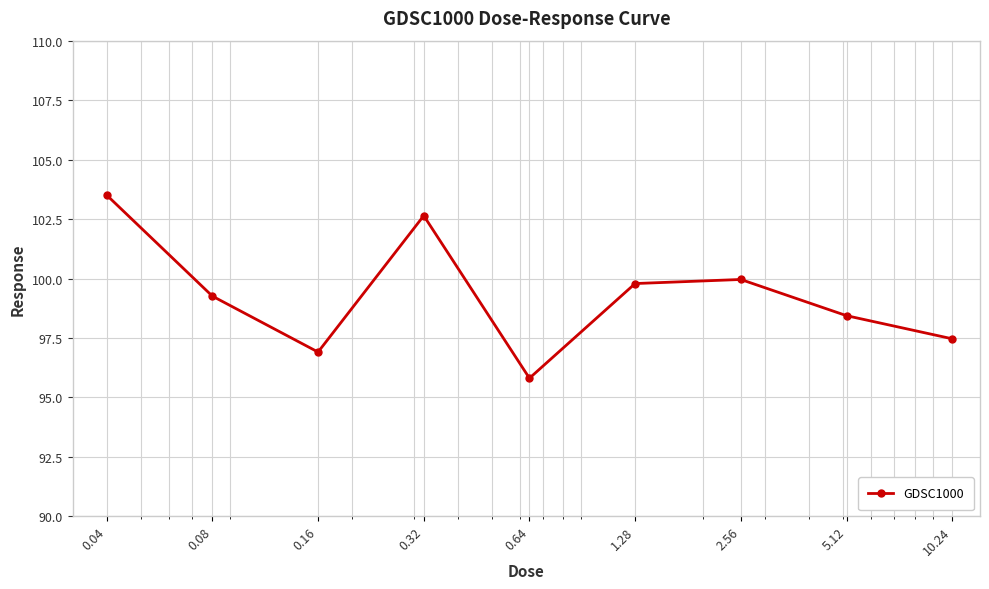

How many interior local valleys (lower than both neighbors) does the data have?

2